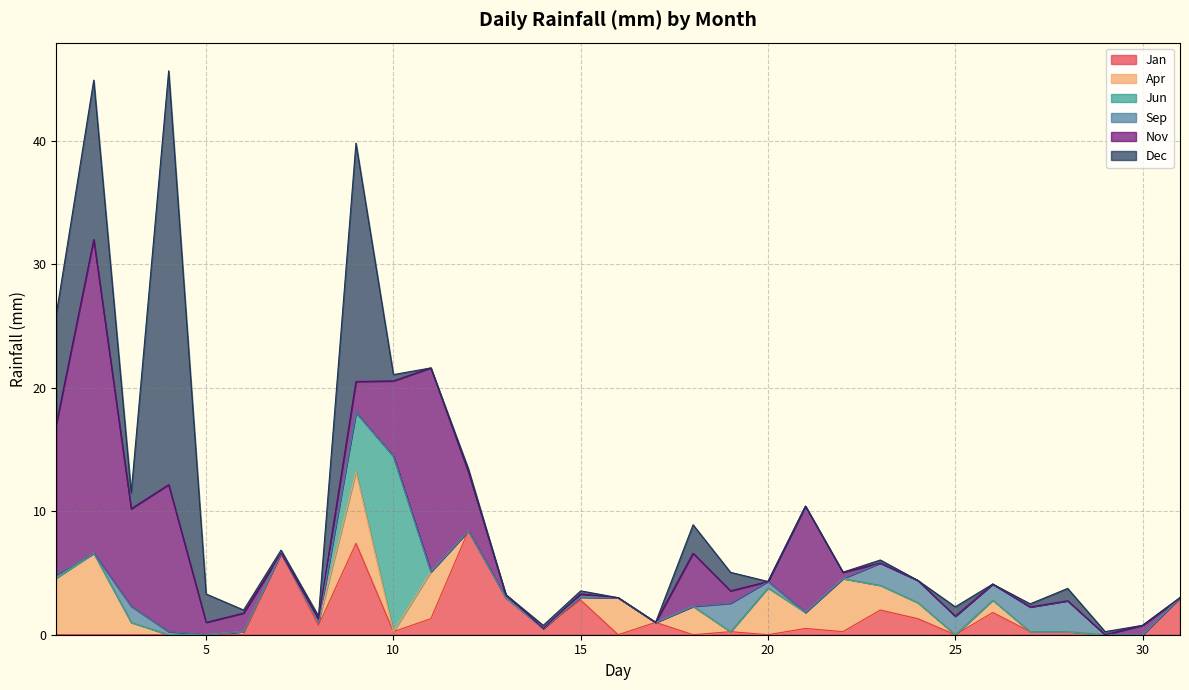

Between which two adjacent categories do Sep and Nov first intersect?

18 and 19